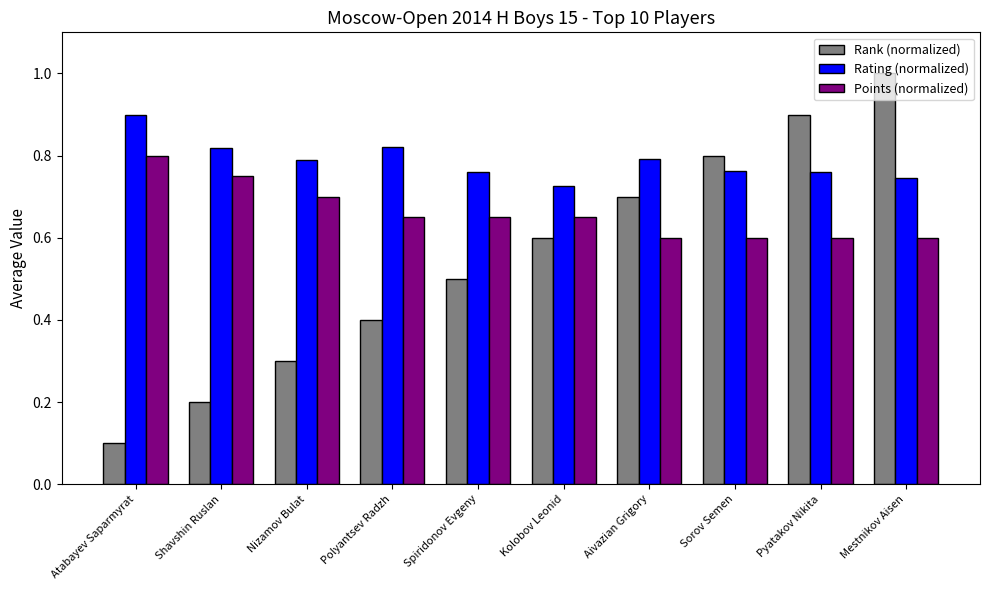

At Pyatakov Nikita, list the series in order from largest to smallest.

Rank (normalized), Rating (normalized), Points (normalized)